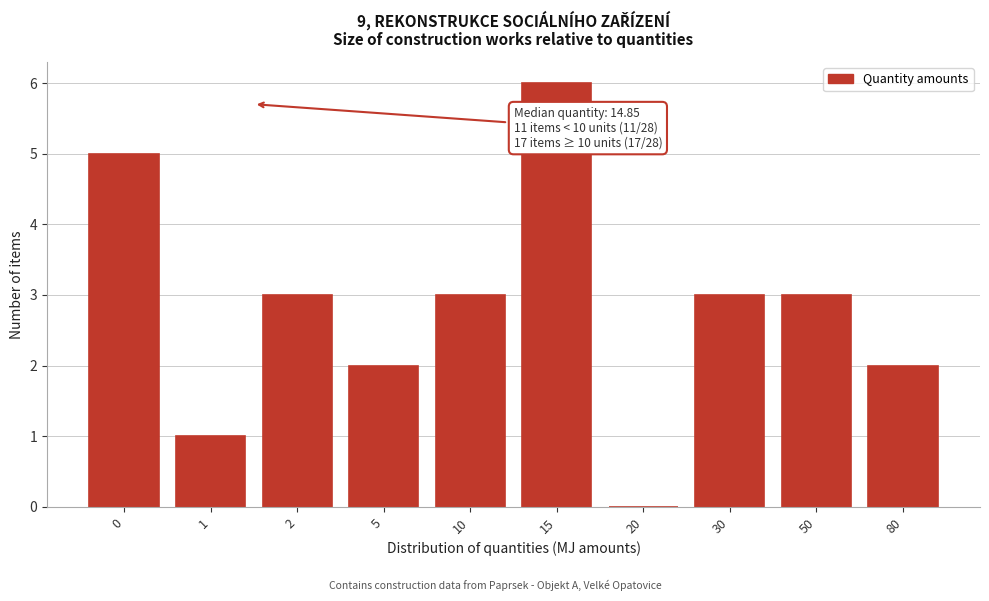

Reading left to right, what are all the values shown in this chart?

0=5	1=1	2=3	5=2	10=3	15=6	20=0	30=3	50=3	80=2